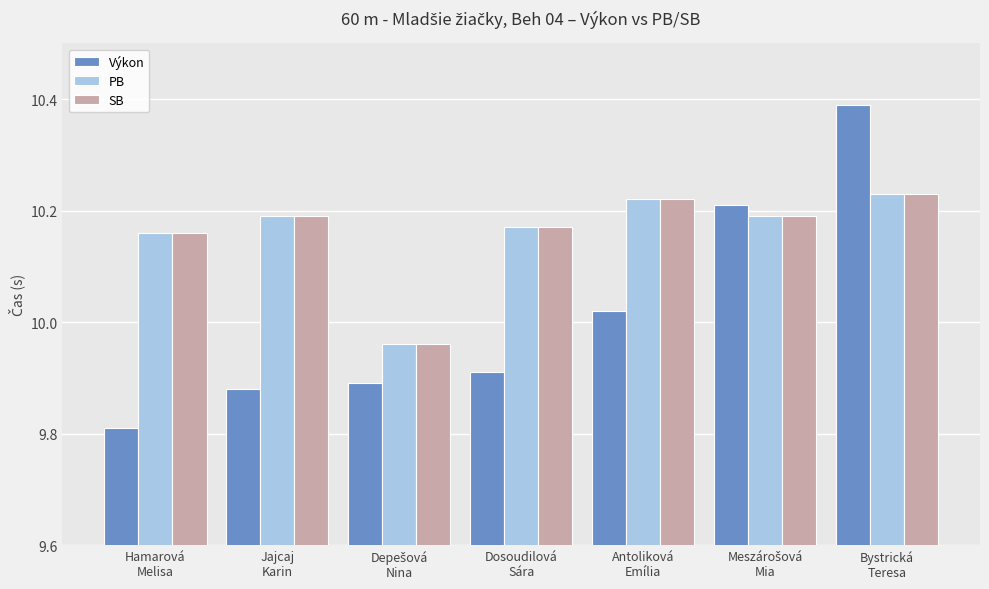

What is the difference between the maximum and minimum values in the SB series?

0.3